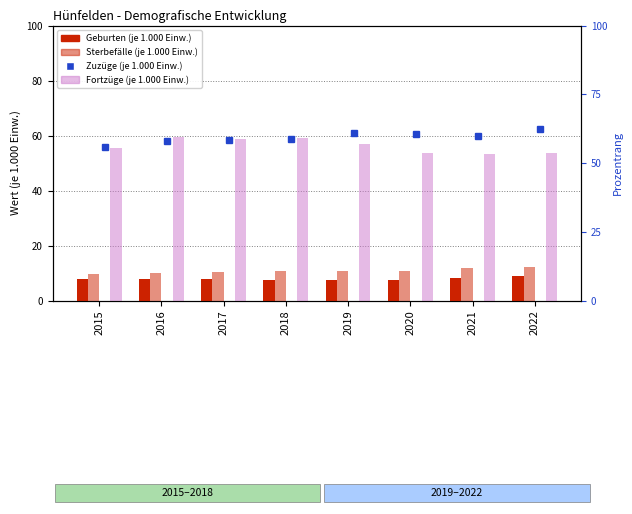

What is the difference between the highest and lowest values at 2018?

51.6